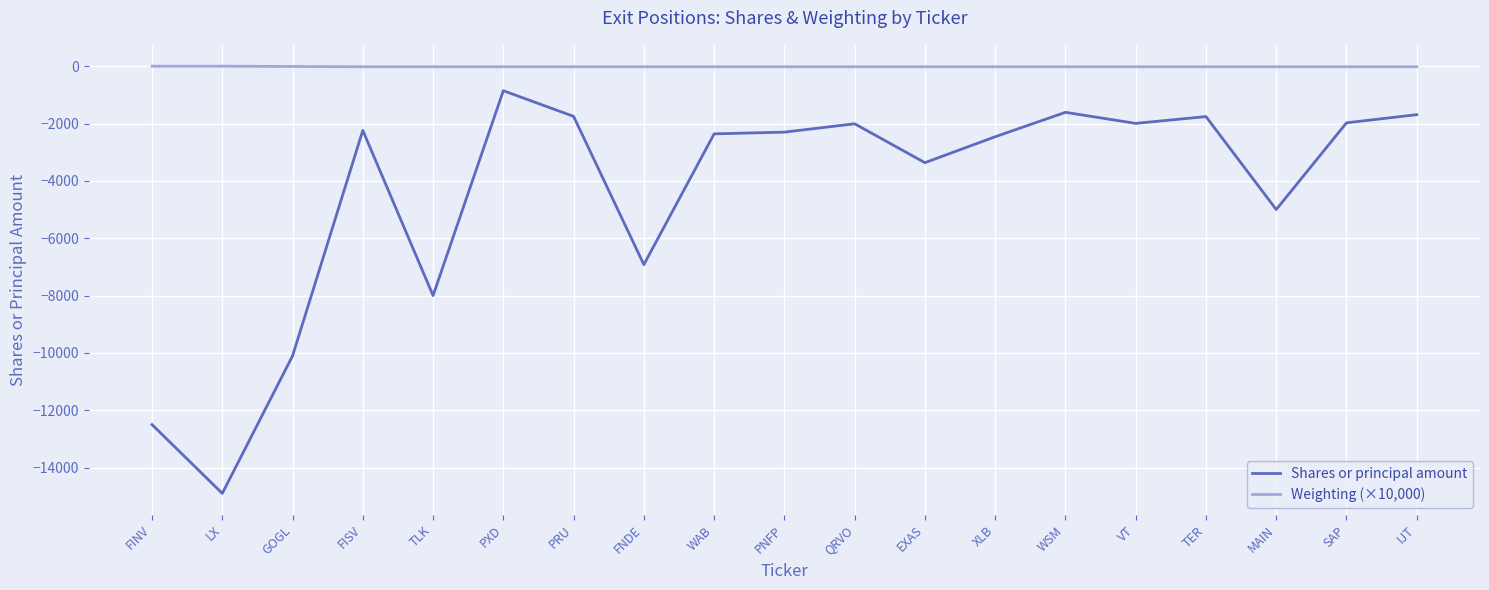

True or false: Shares or principal amount and Weighting (×10,000) intersect in this chart.

False